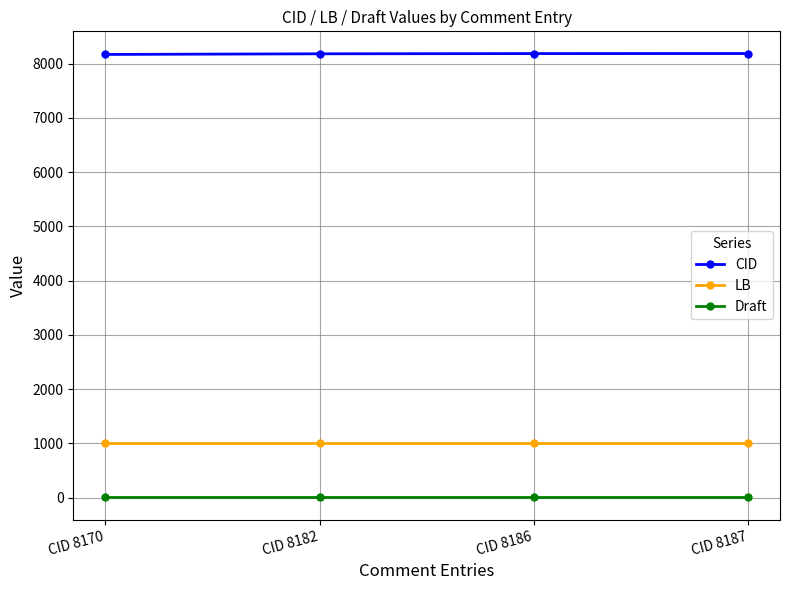

What are all the series names shown in the legend?

CID, LB, Draft